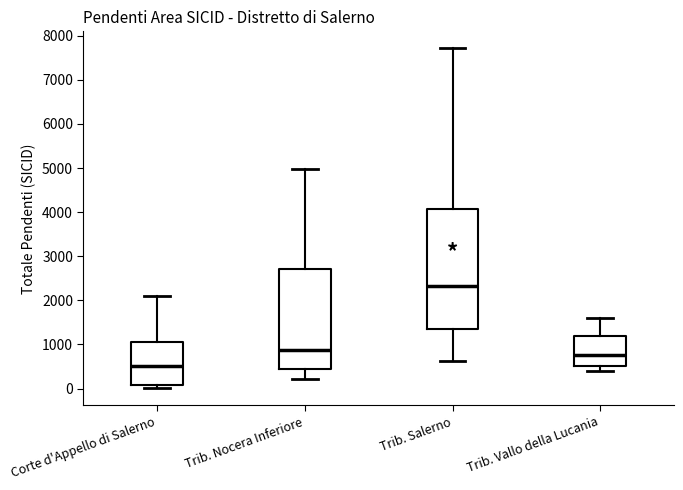

Which box is the tallest, from its lower edge to its upper edge?

Trib. Salerno